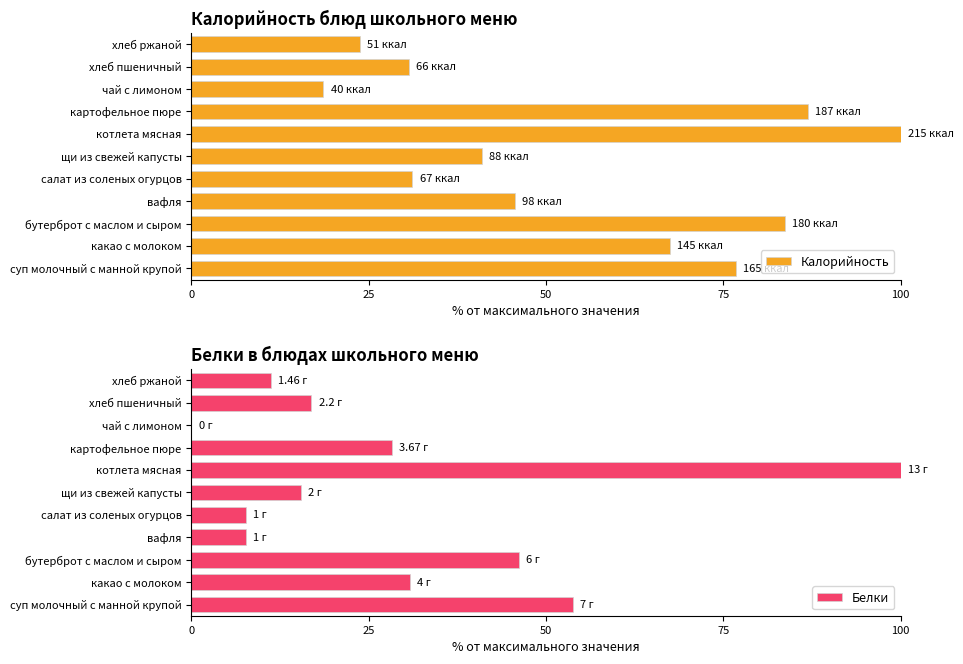

What is the difference between the maximum and minimum values in the Калорийность series?

81.4